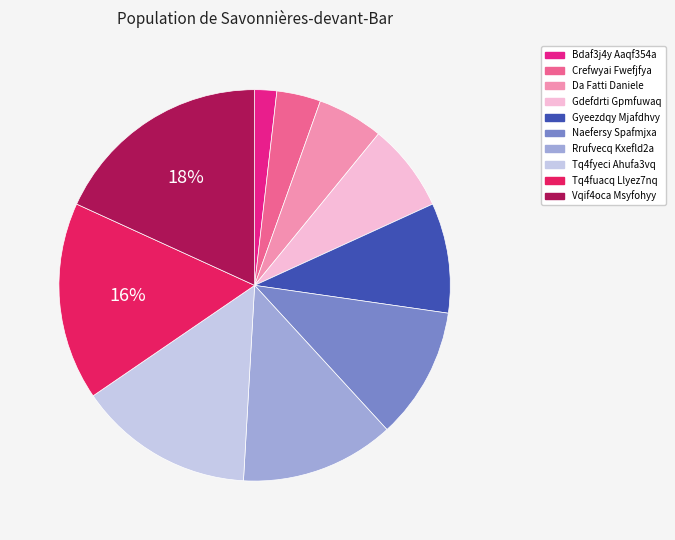

Do Vqif4oca Msyfohyy and Bdaf3j4y Aaqf354a together represent more than half of the pie?

No